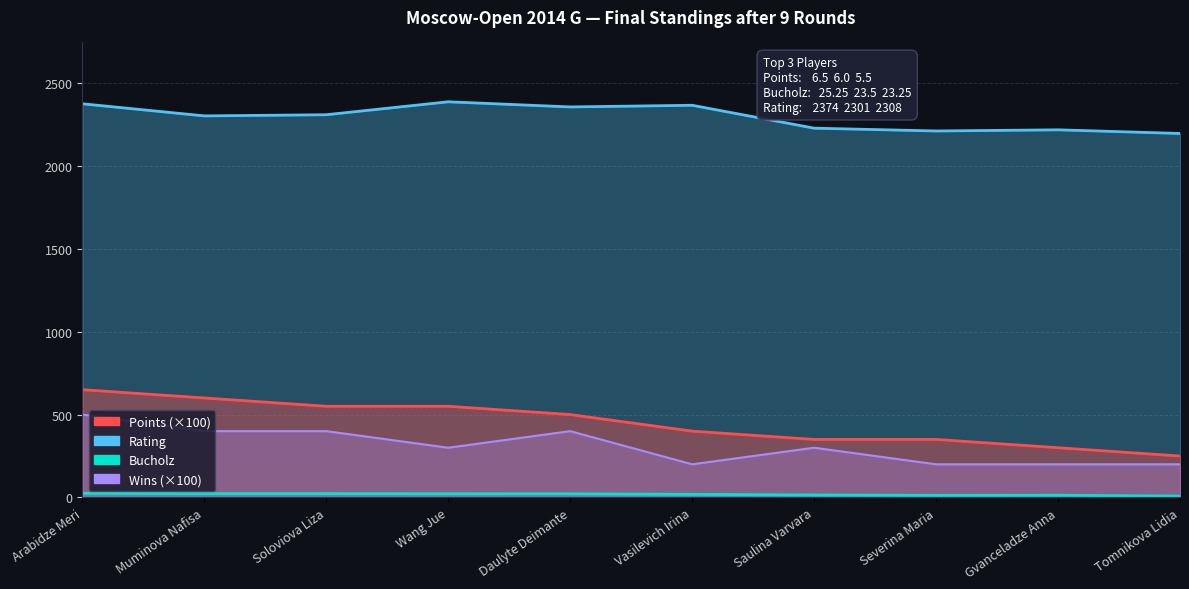

Does the chart have visible grid lines?

Yes